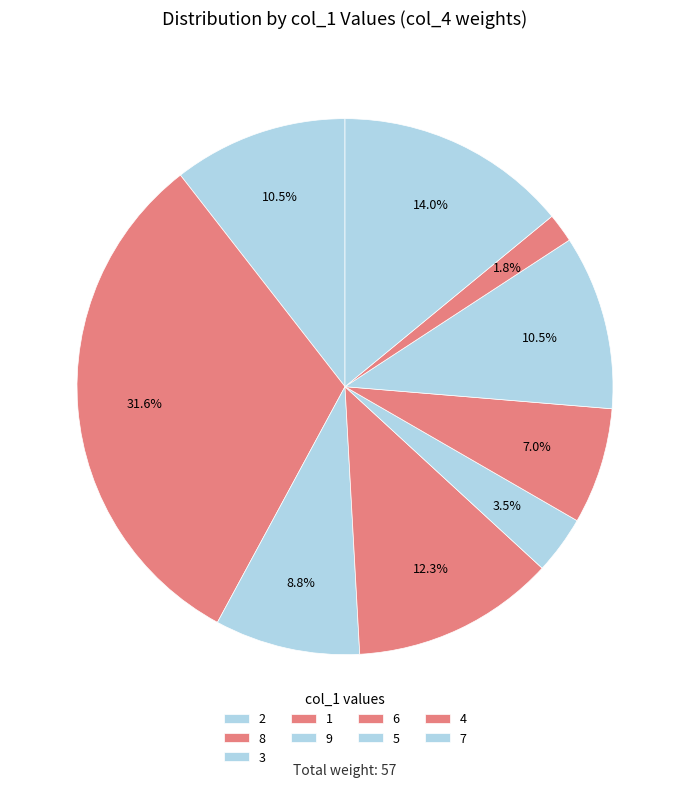

To the nearest percent, what is the combined percentage of 2 and 1?

23%